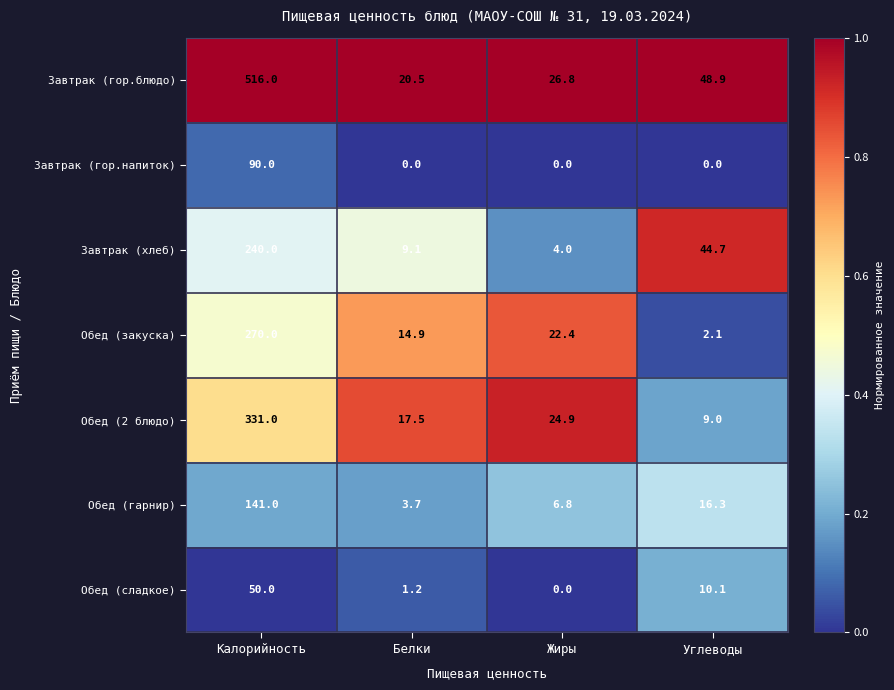

Rank the series by their maximum value, from lowest to highest.

Обед (сладкое), Завтрак (гор.напиток), Обед (гарнир), Завтрак (хлеб), Обед (закуска), Обед (2 блюдо), Завтрак (гор.блюдо)